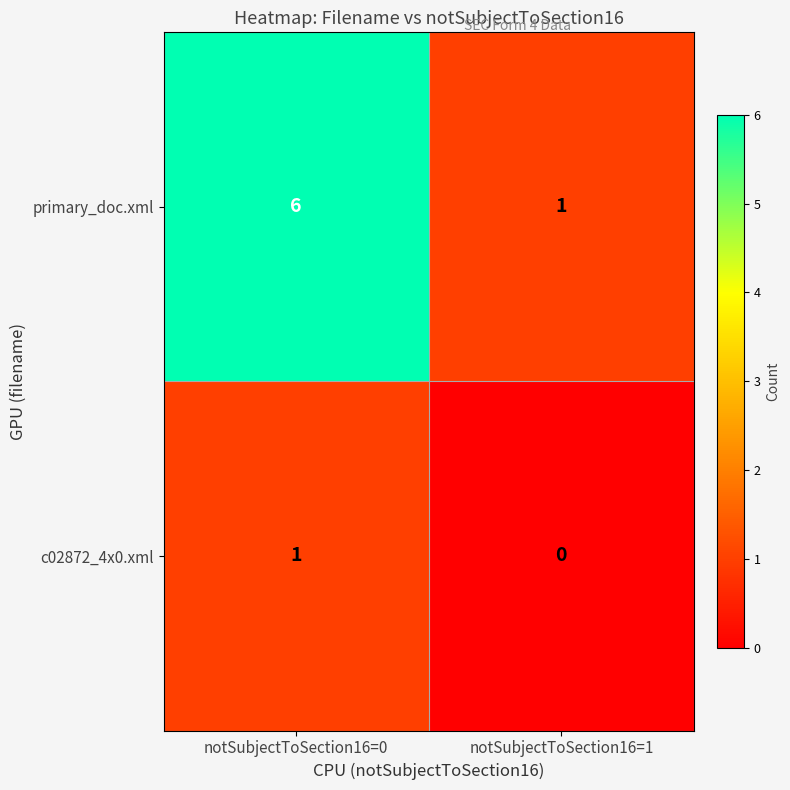

At how many categories does at least one series exceed 0?

2